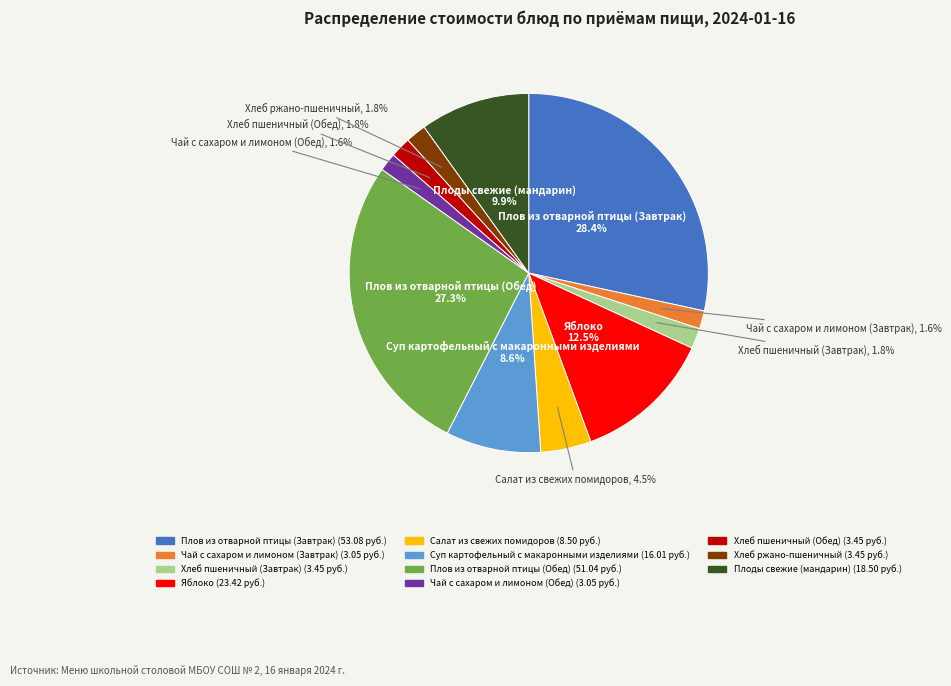

The Суп картофельный с макаронными изделиями slice represents 9% of the pie. True or false?

True